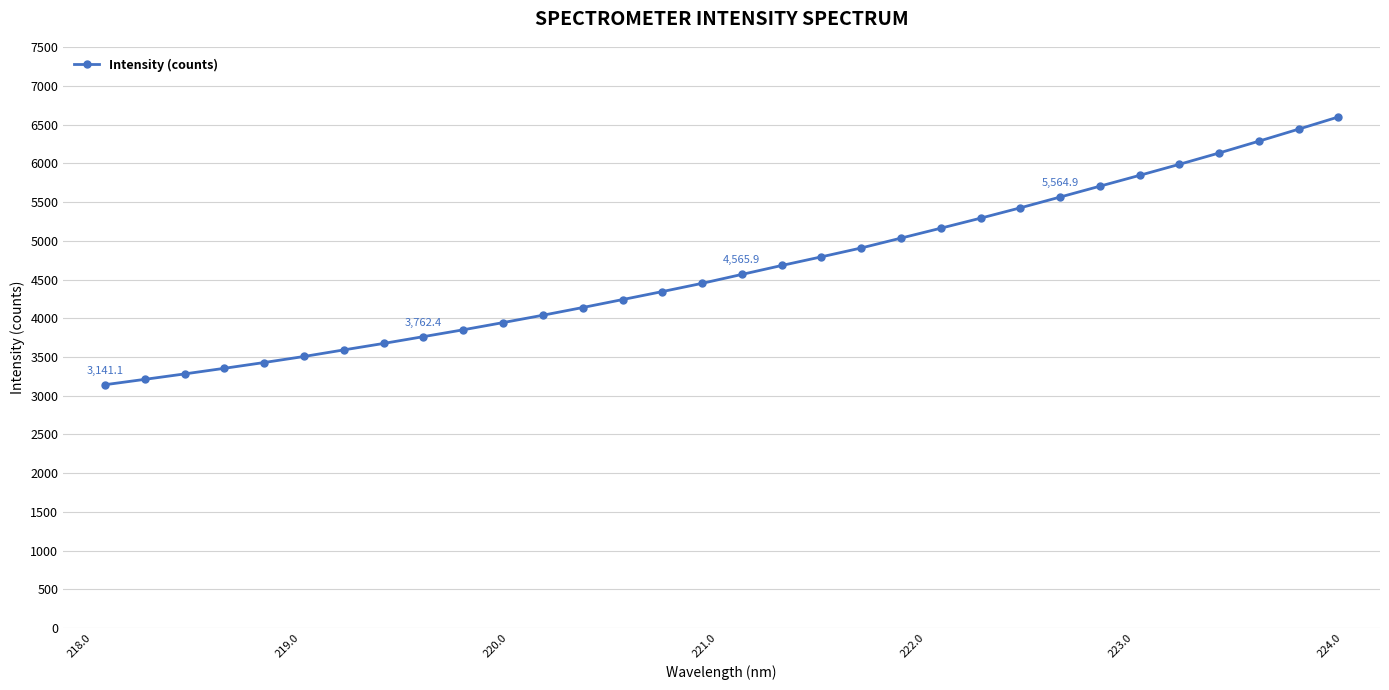

What is the value of the 5th point from the left?

3428.2